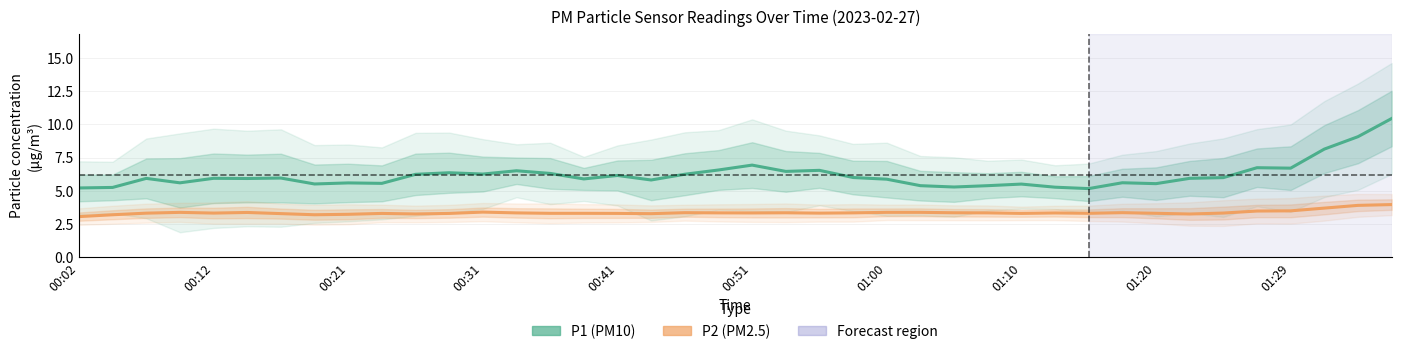

Where is the first local maximum for P2 (PM2.5)?

00:31